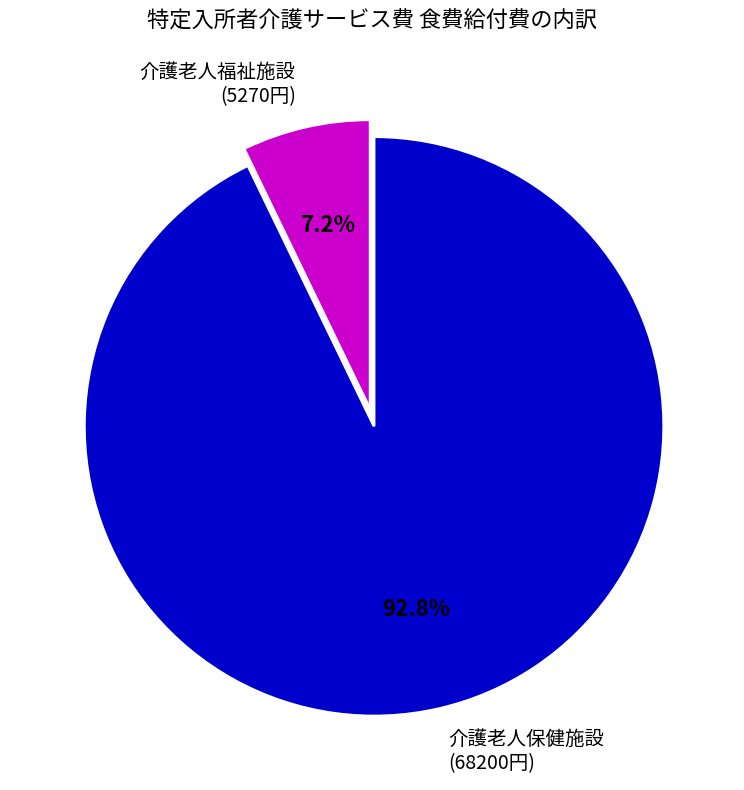

Which has a higher value, 介護老人保健施設 (68200円) or 介護老人福祉施設 (5270円)?

介護老人保健施設 (68200円)